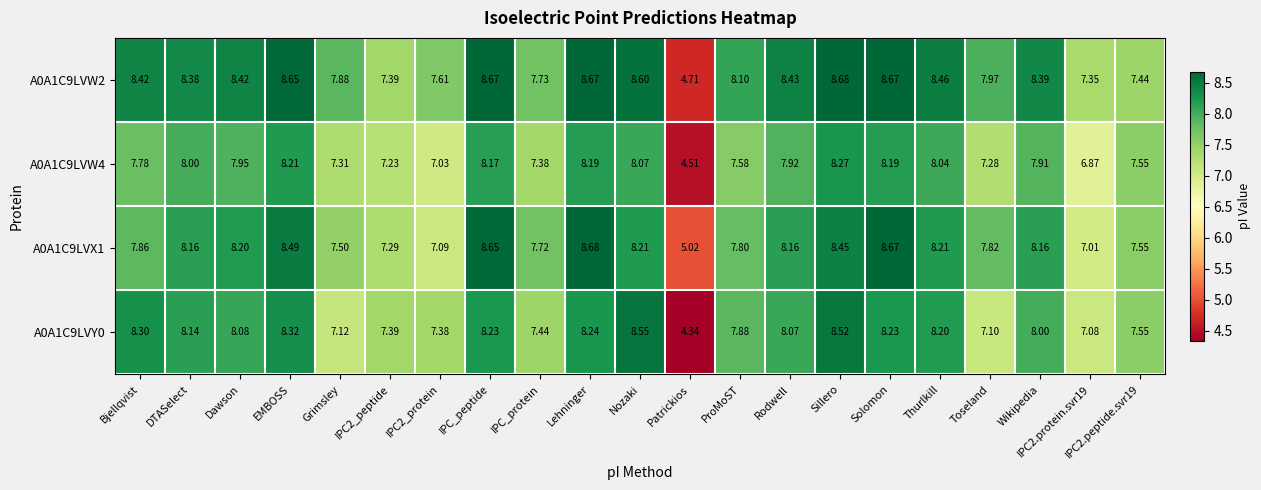

Which category has the lowest value across all series?

Patrickios